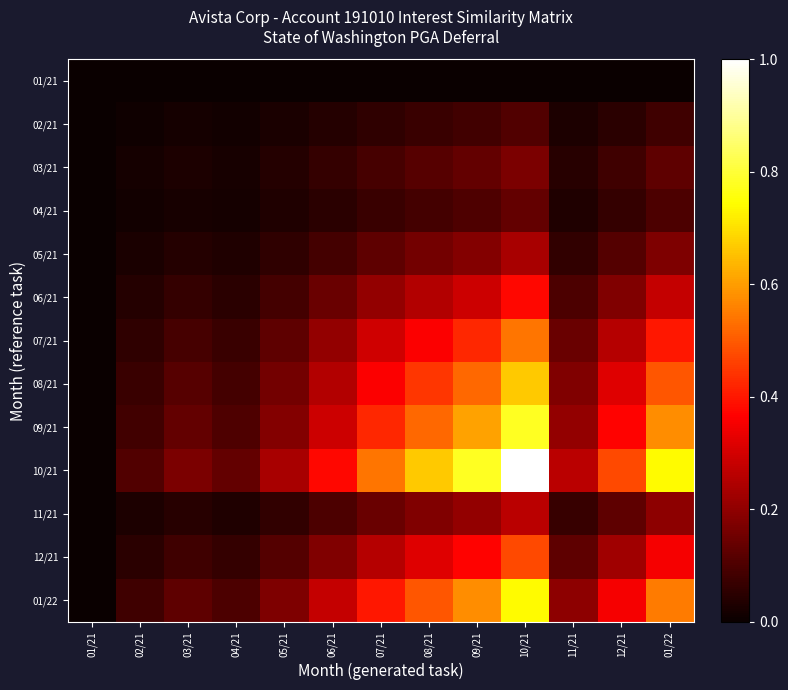

What is the spread (max minus min) of values at 08/21?

0.7